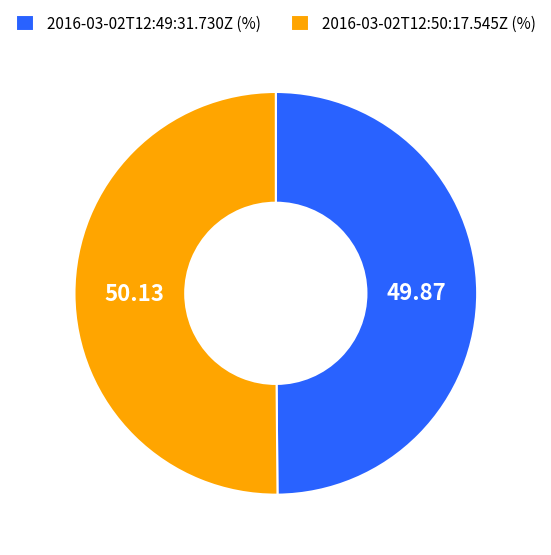

The 2016-03-02T12:50:17.545Z slice represents 39% of the pie. True or false?

False